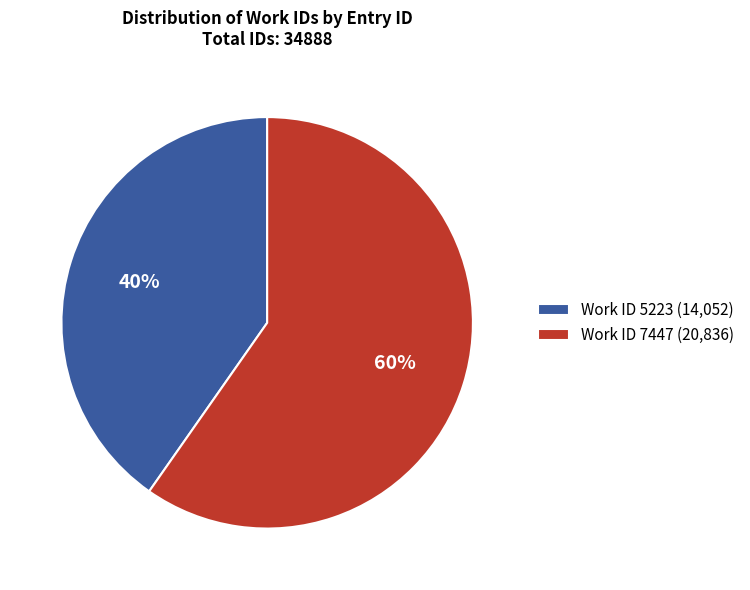

True or false: Work ID 7447 (20,836) accounts for 47% of the total.

False